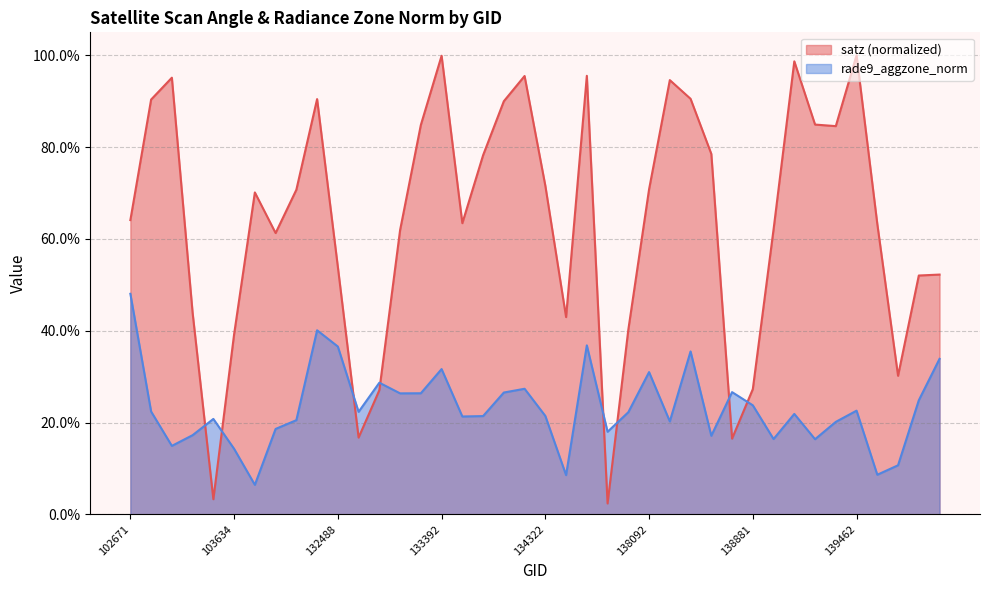

How many times do rade9_aggzone_norm and satz cross each other?

8